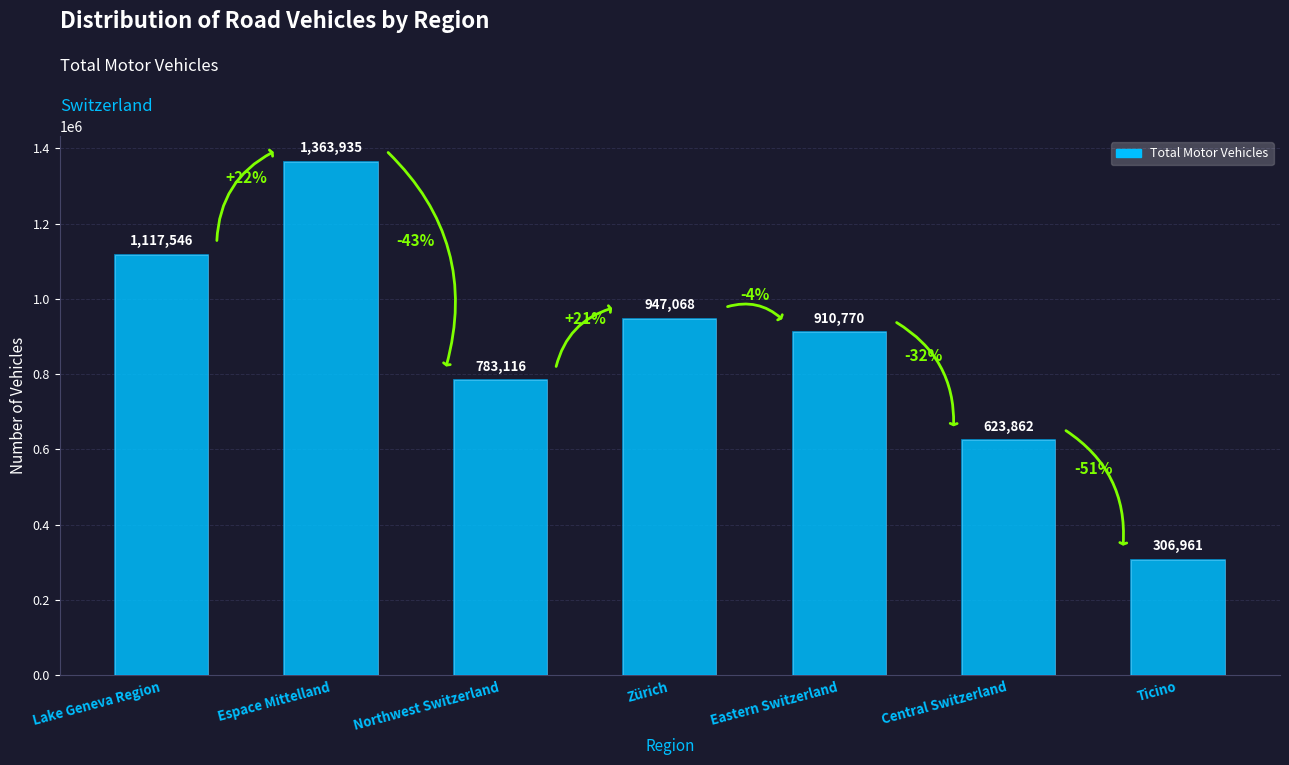

How many values exceed 910770?

3